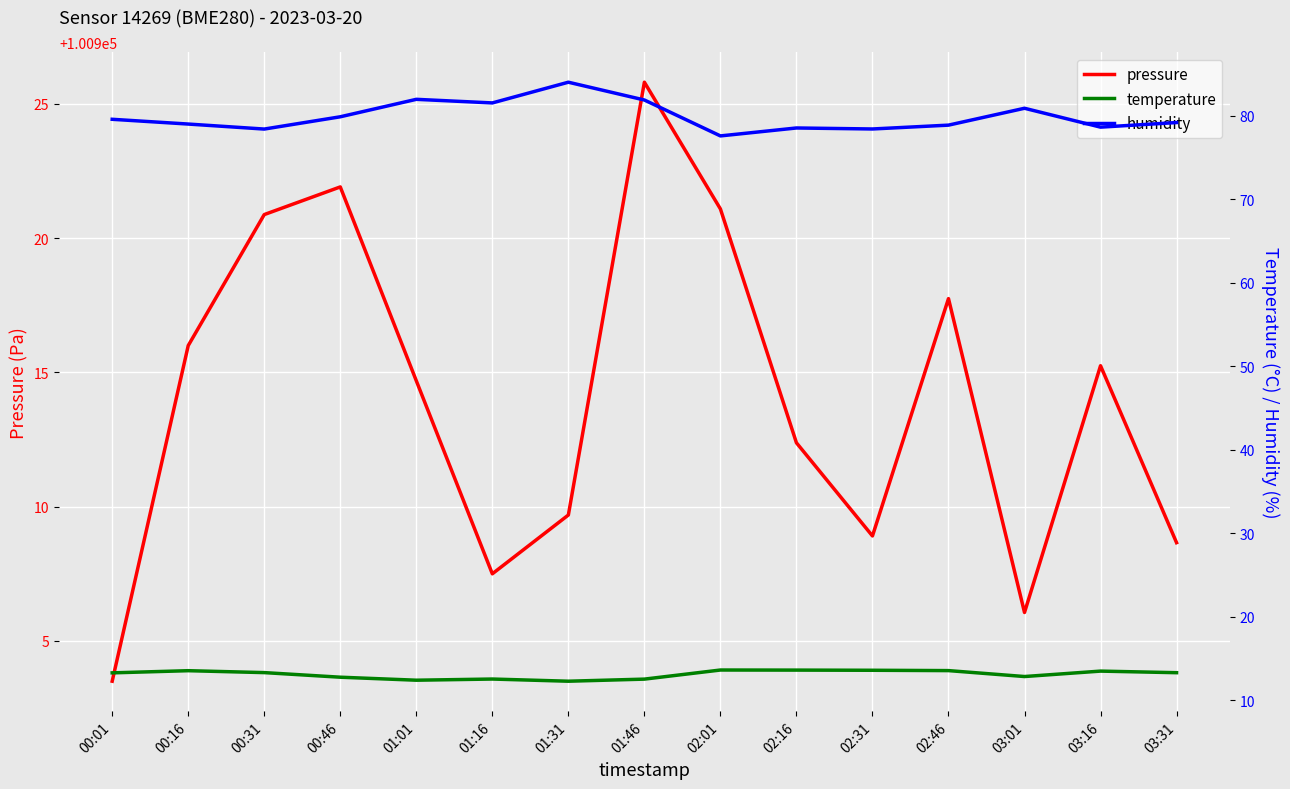

The value of pressure at 01:31 is 34175.7. True or false?

False